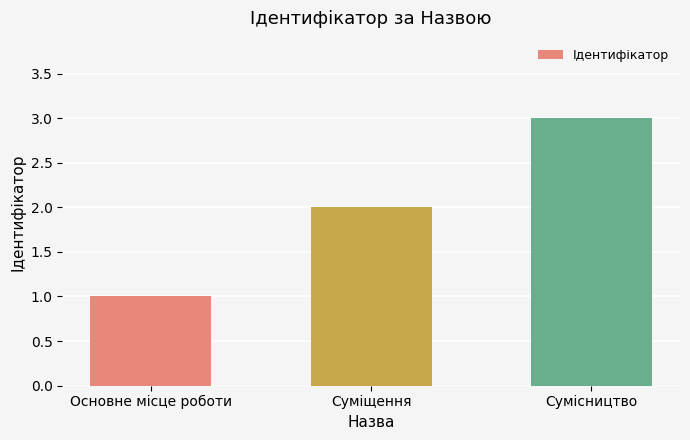

What is the sum of all values?

6